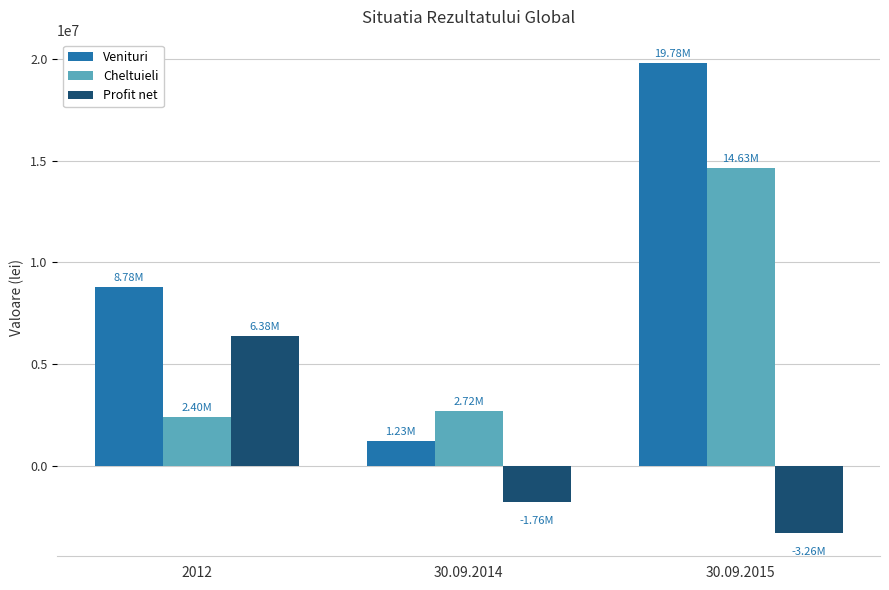

Reading right to left, extract all data points from this chart.

Venituri: 19775156.2	1231134.1	8781029.0
Cheltuieli: 14629287.6	2719885.6	2400373.0
Profit net: -3257563.3	-1757600.6	6380656.0